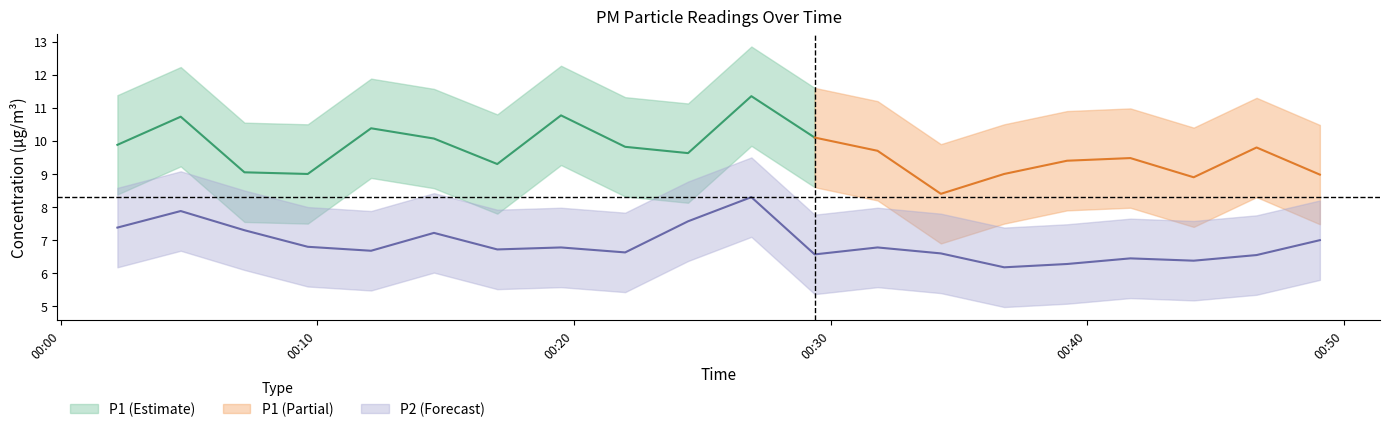

What is the difference between the maximum and minimum values?

2.1